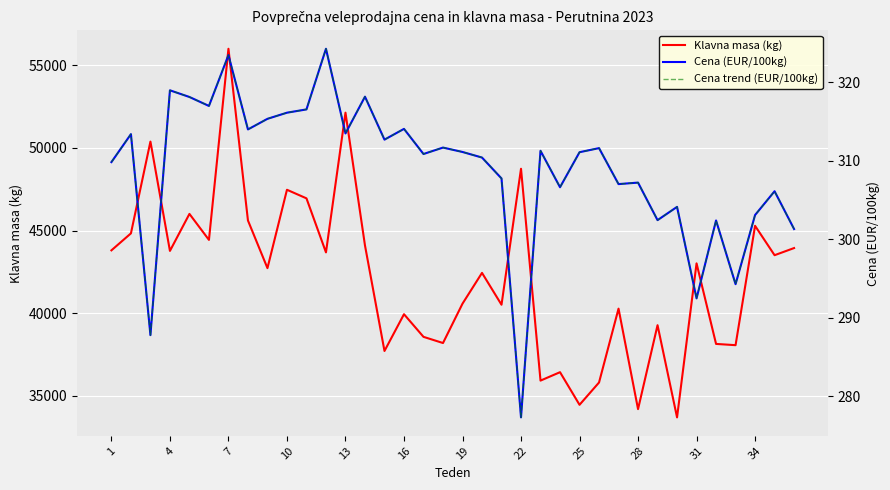

What is the maximum value for Klavna masa (kg)?

56001